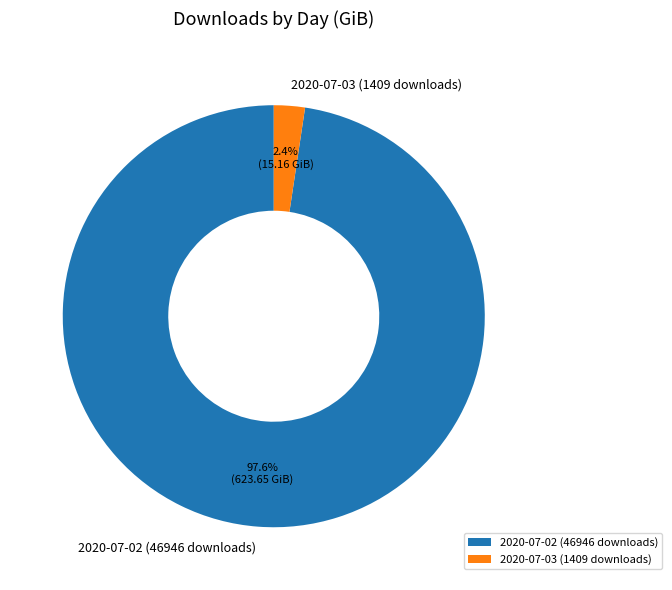

To the nearest percent, what is the difference between the largest and smallest slice percentages?

95%